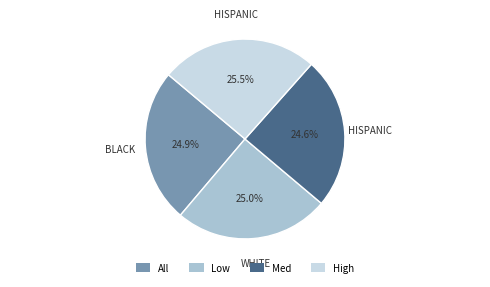

Does Med represent more than half of the total?

No